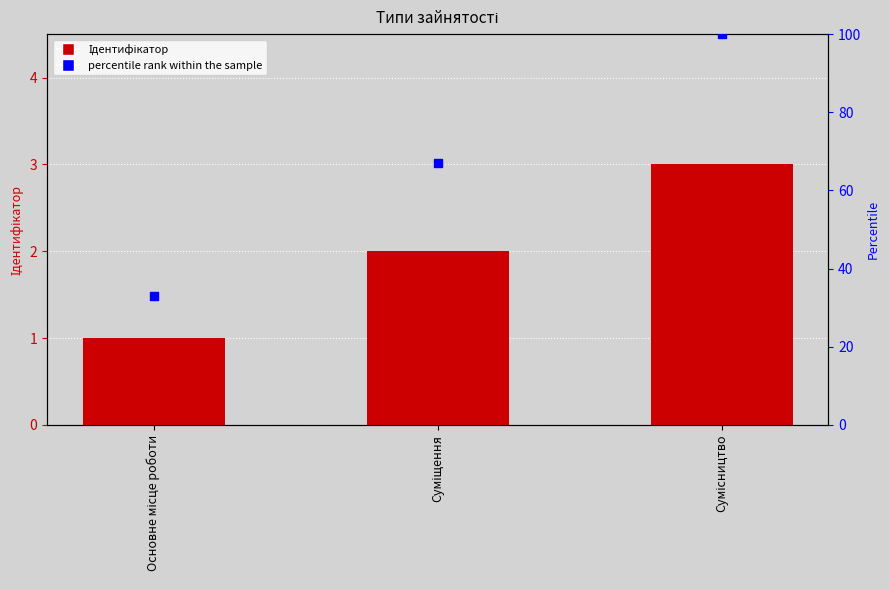

Which series reaches the minimum Y coordinate?

Ідентифікатор